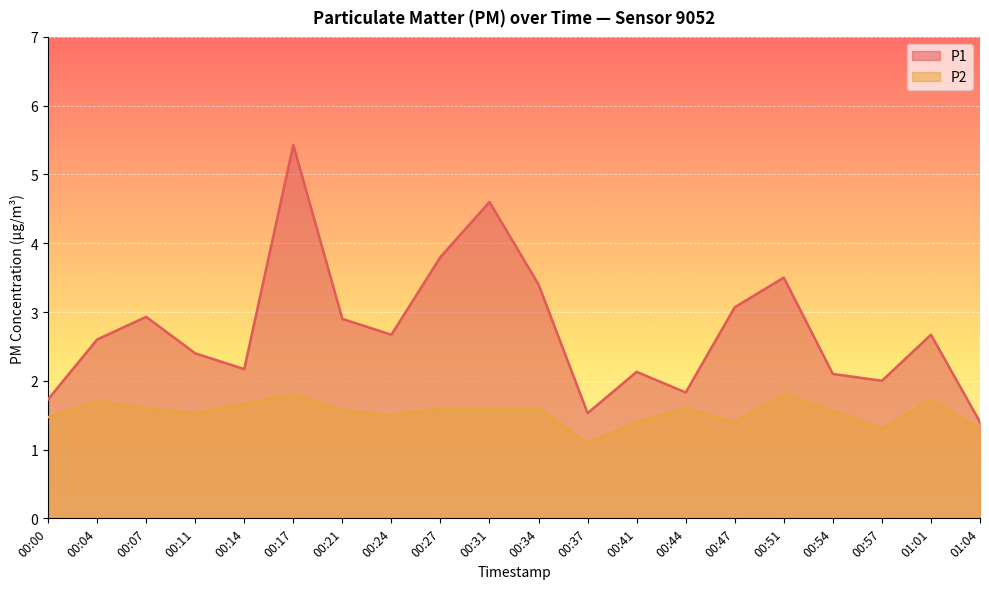

True or false: P1 and P2 intersect in this chart.

False